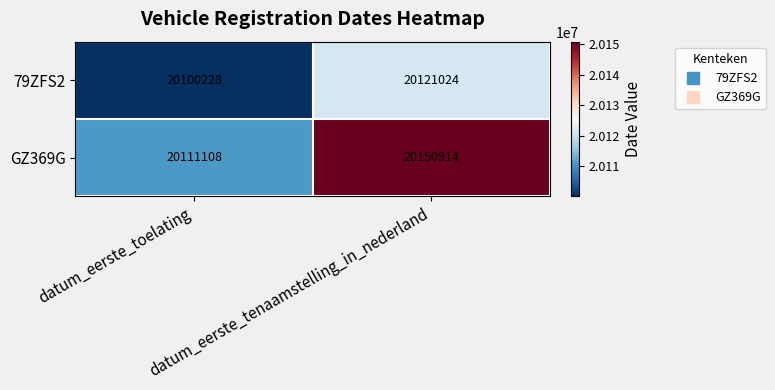

Which label corresponds to the largest value in the chart?

datum_eerste_tenaamstelling_in_nederland